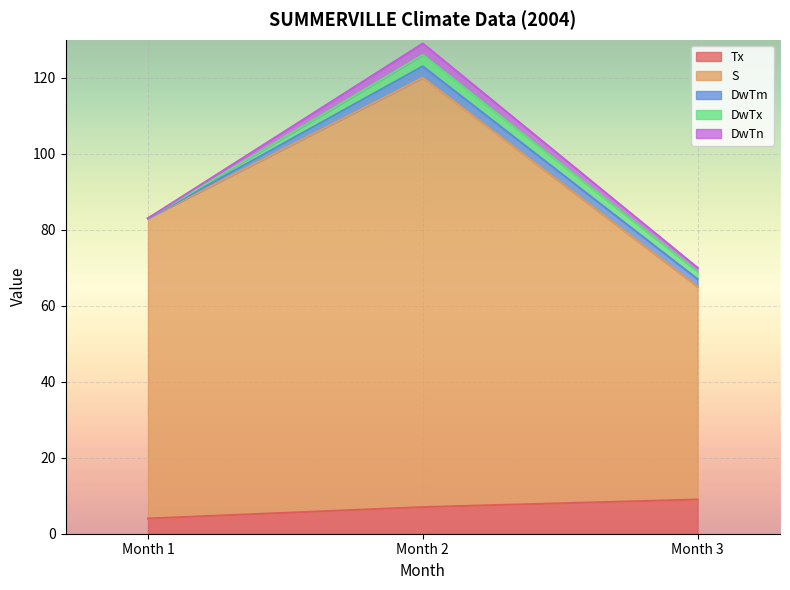

Which category has the lowest value across all series?

Month 1